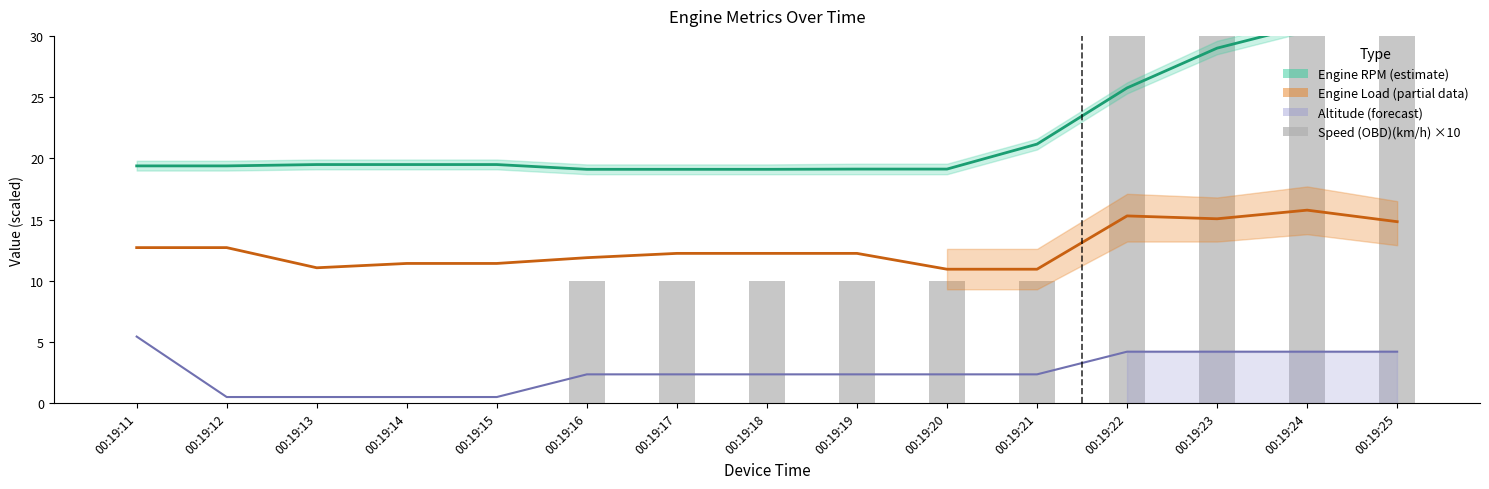

What is the sum of the Speed (OBD)(km/h) ×10 values at 00:19:19 and 00:19:20?

20.0